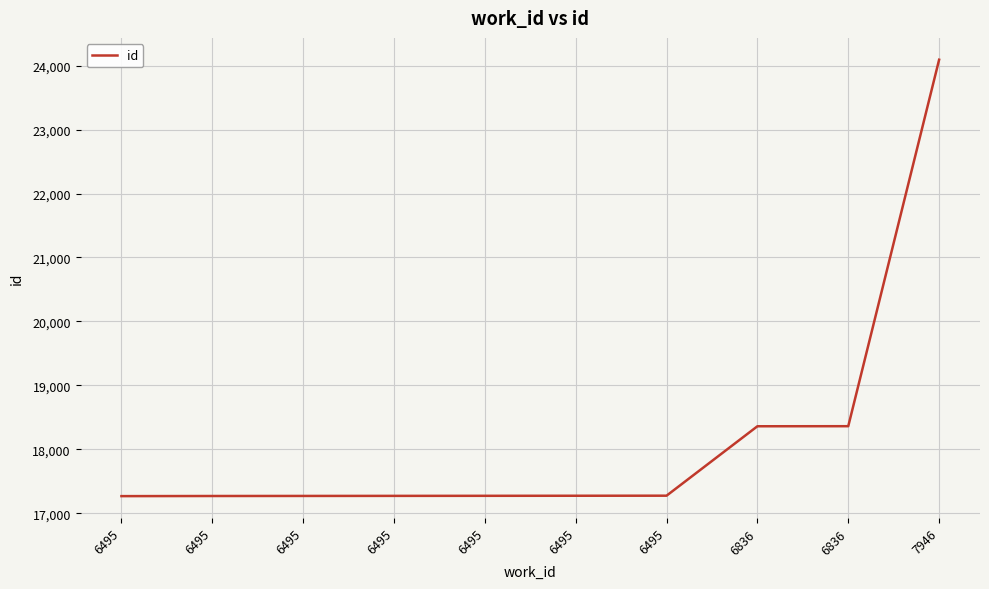

Does the chart have visible grid lines?

Yes